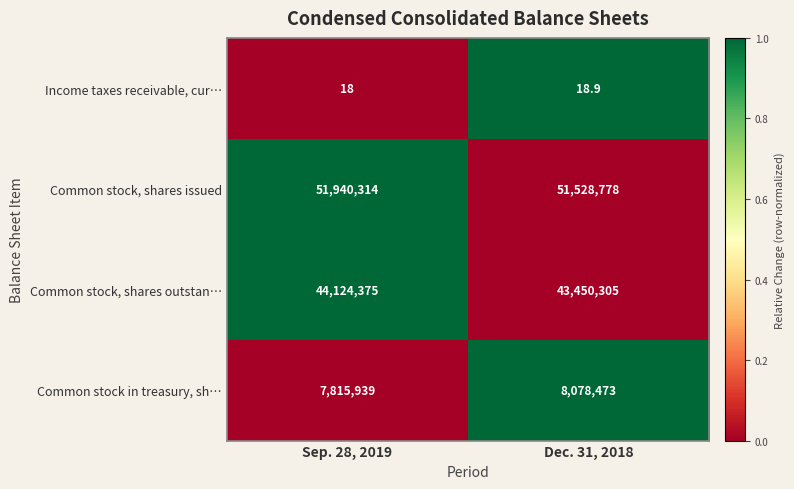

Count the number of categories in the chart.

2